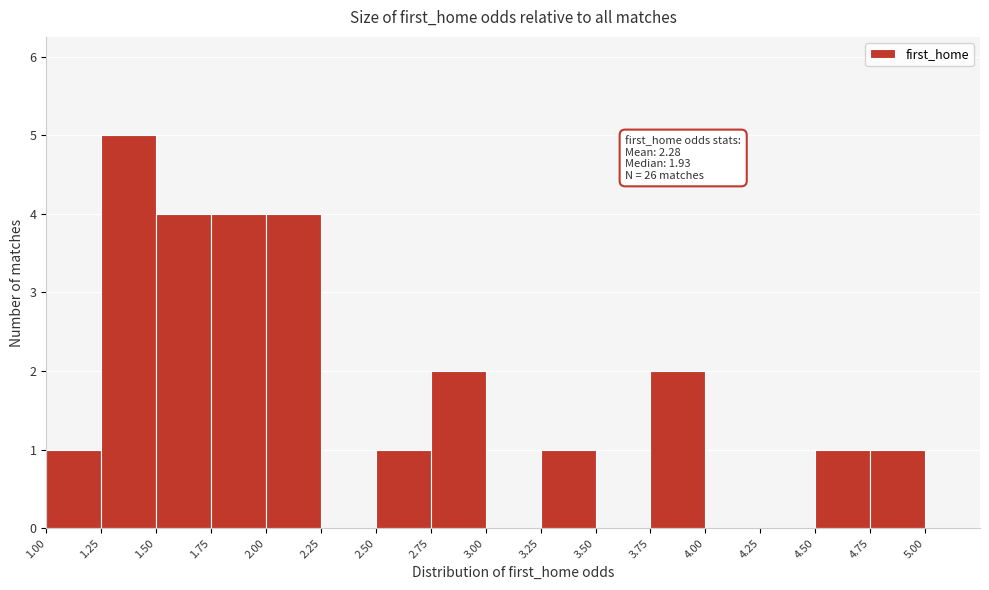

Over which range of the x-axis is the bar tallest?

1.25 to 1.50